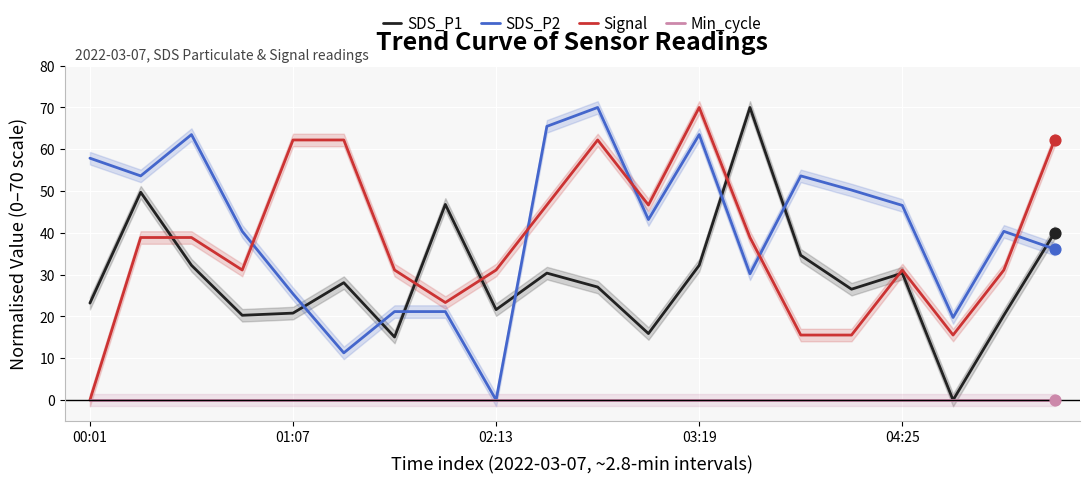

The SDS_P1 series shows 30.8 at 02:13. True or false?

False